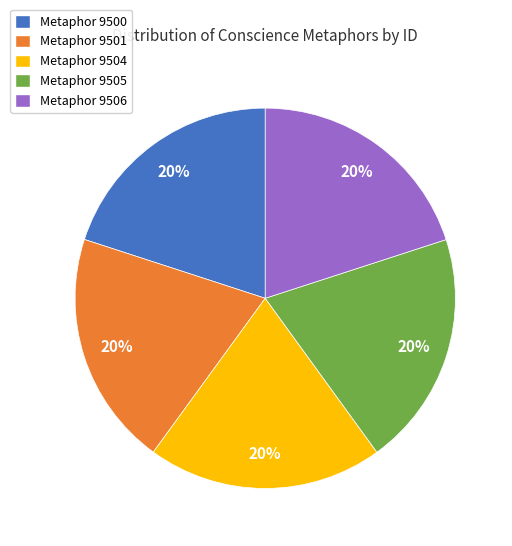

To the nearest percent, what is the combined percentage of Metaphor 9500 and Metaphor 9504?

40%